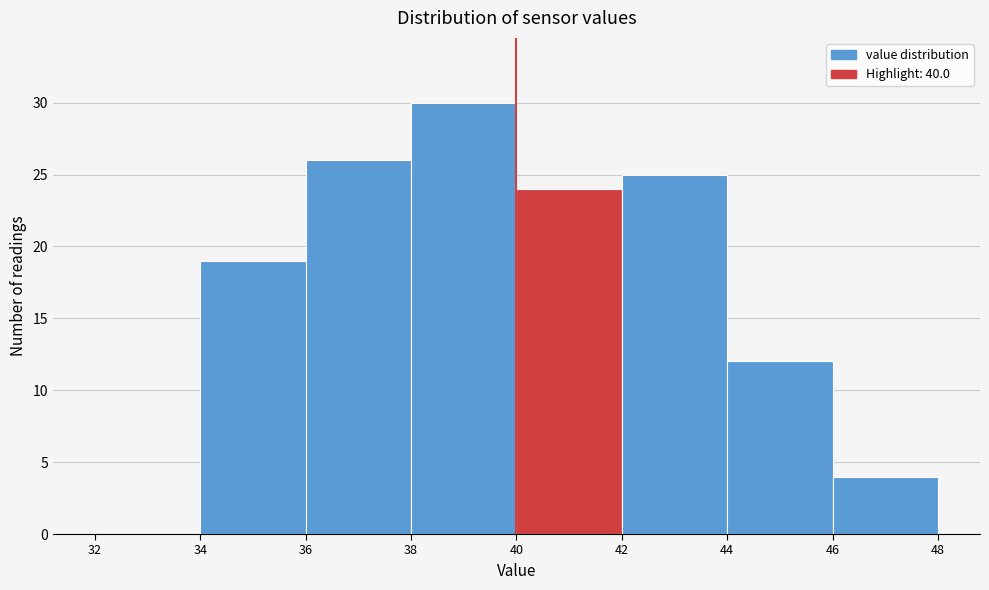

How tall is the bar that spans 36 to 38 on the x-axis? The values are not printed on the chart, so give them approximately, as read against the axis.

26